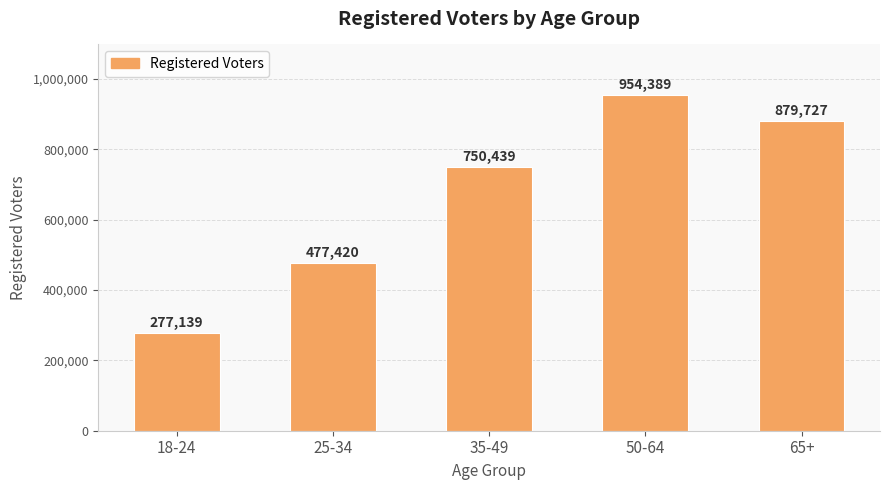

What is the difference between the maximum and minimum values?

677250